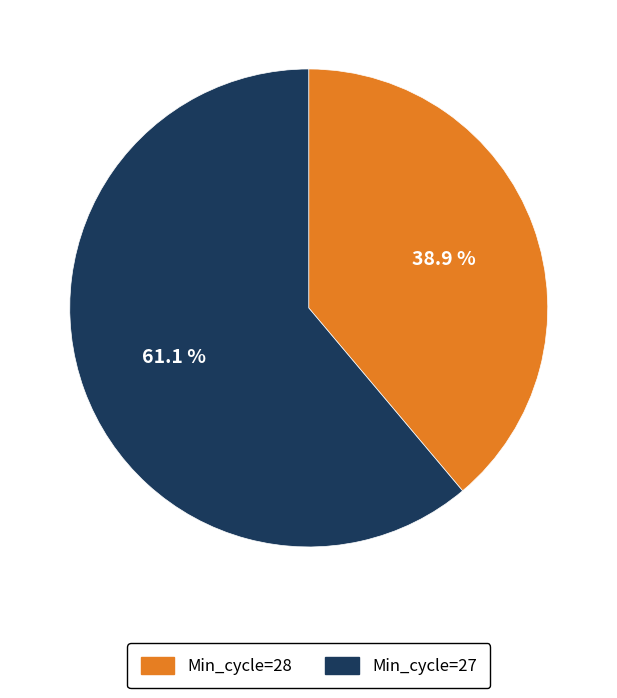

Does any single category account for the majority?

Yes